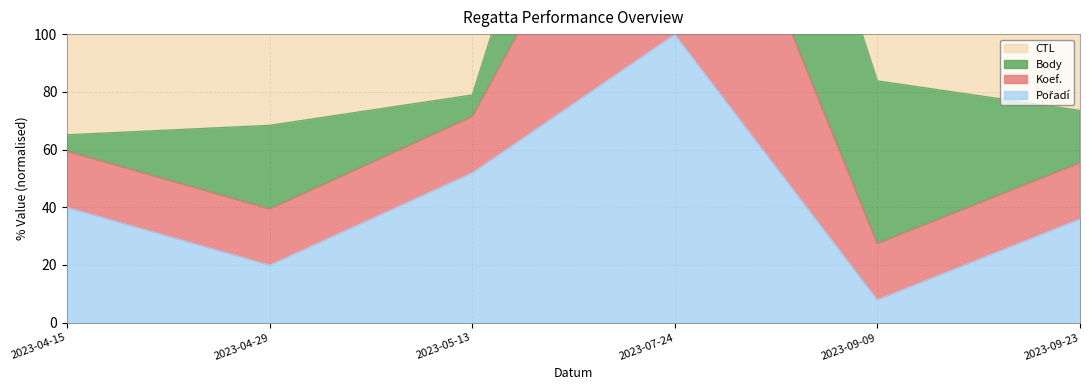

At which category is the sum across all series the highest?

2023-07-24